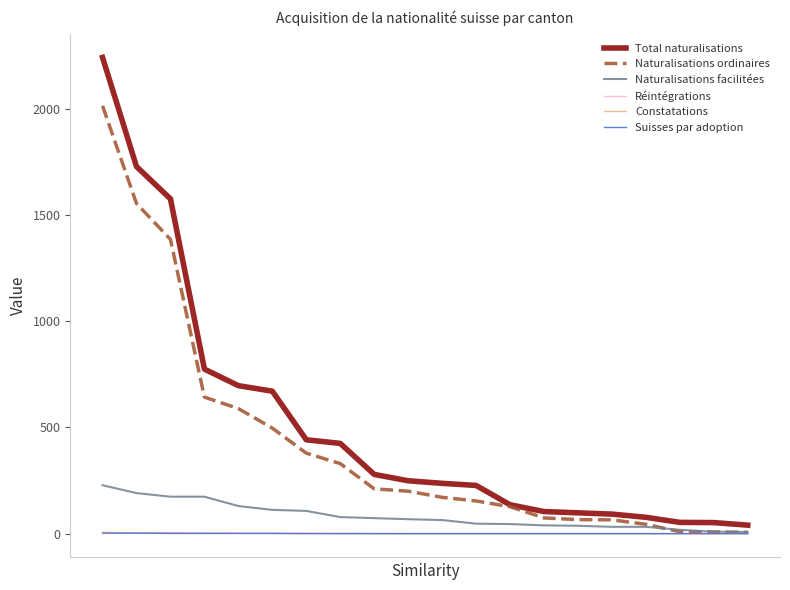

Which series has the widest spread of values?

Total naturalisations